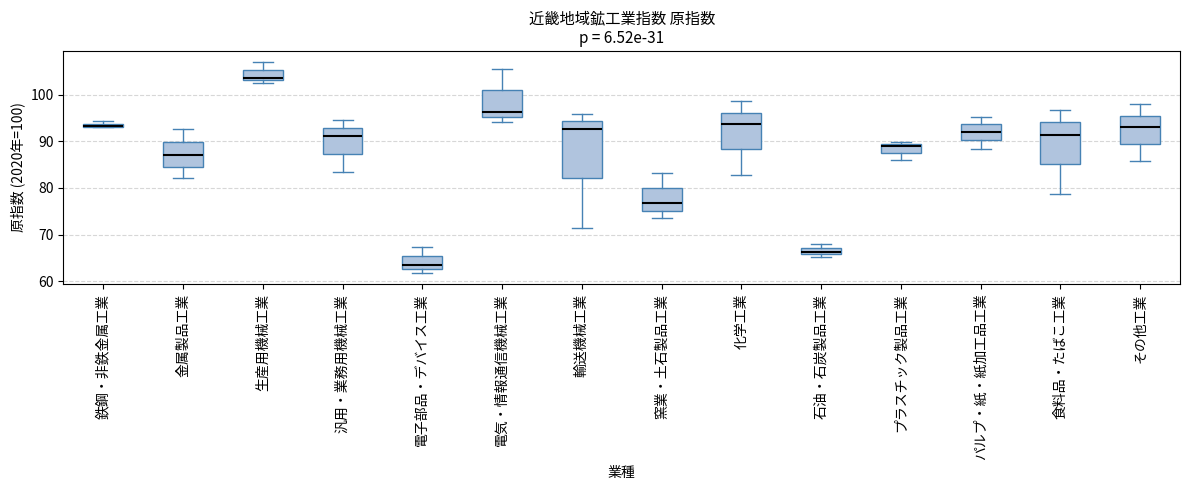

Comparing the boxes themselves (not the whiskers), which one is the tallest?

輸送機械工業